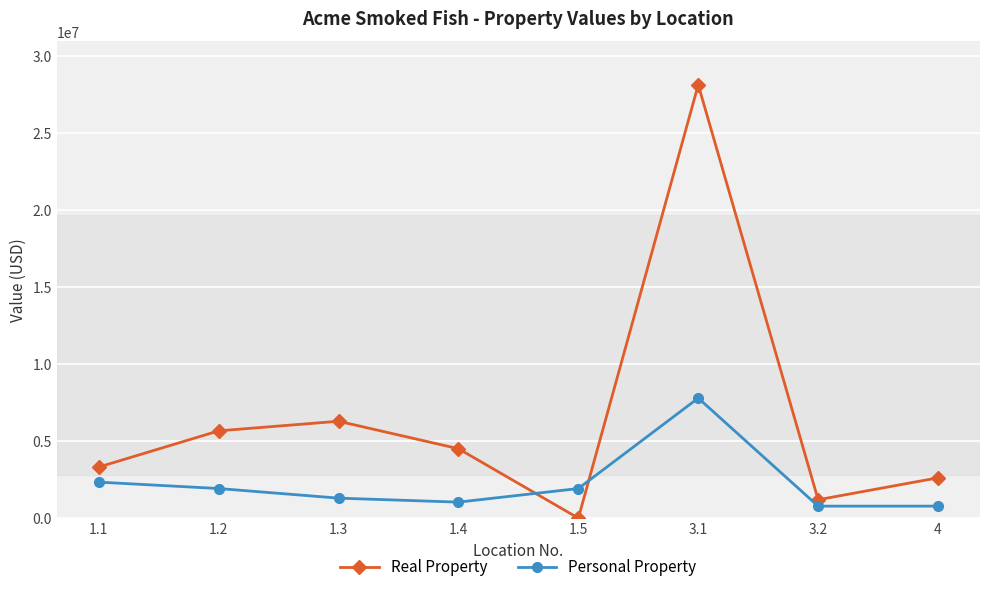

True or false: Real Property and Personal Property cross at least once.

True